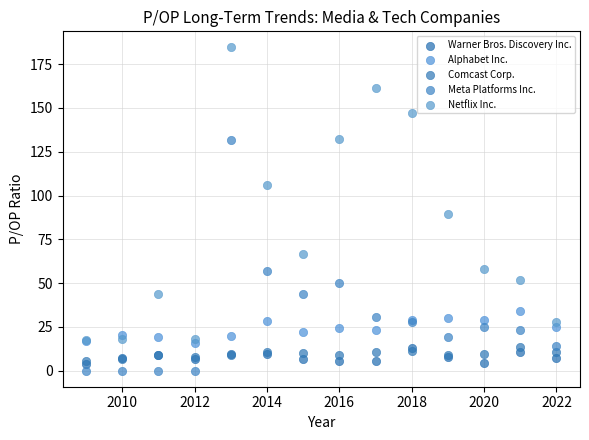

What are all the series names shown in the legend?

Warner Bros. Discovery Inc., Alphabet Inc., Comcast Corp., Meta Platforms Inc., Netflix Inc.